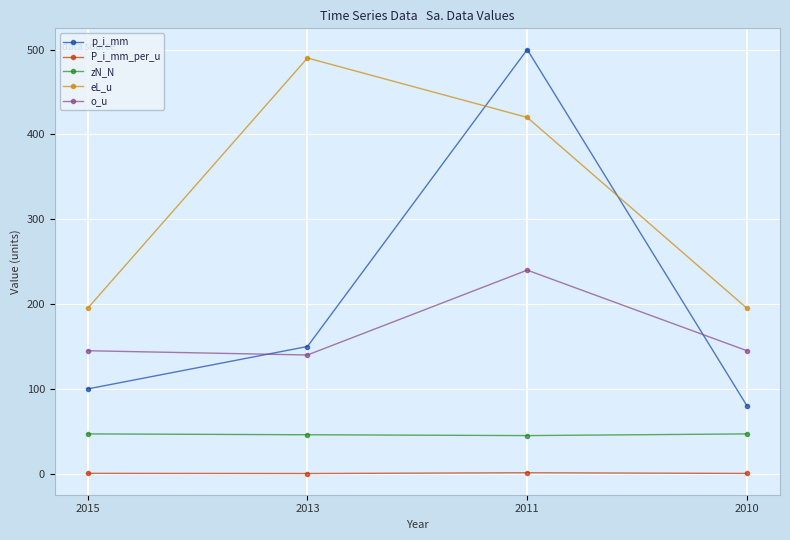

How many lines are shown in the chart?

5